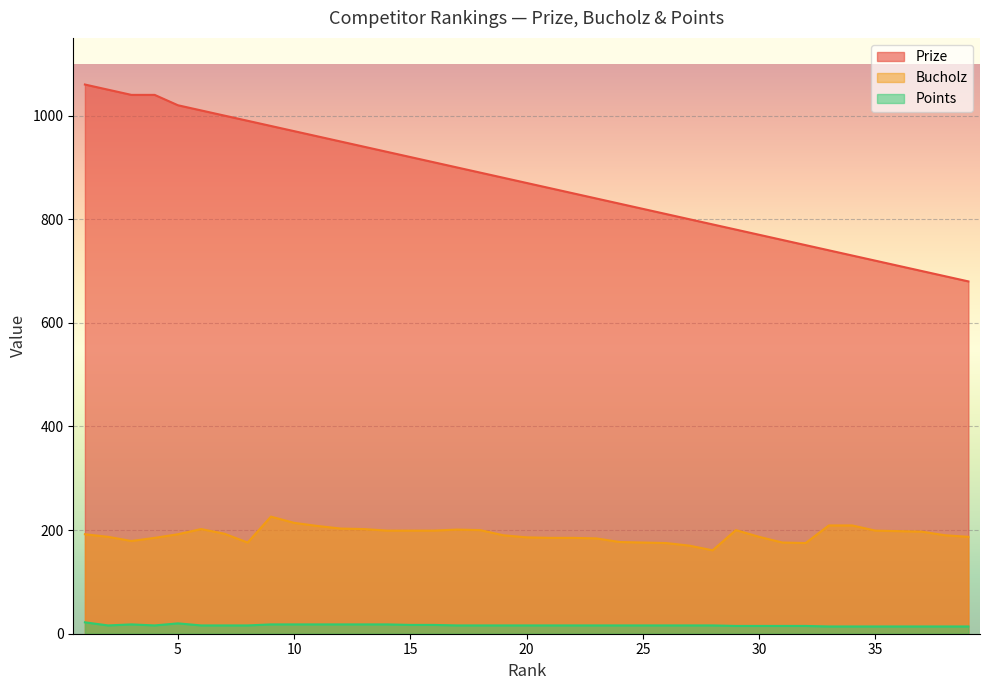

Where does the Bucholz series first go above 192?

6